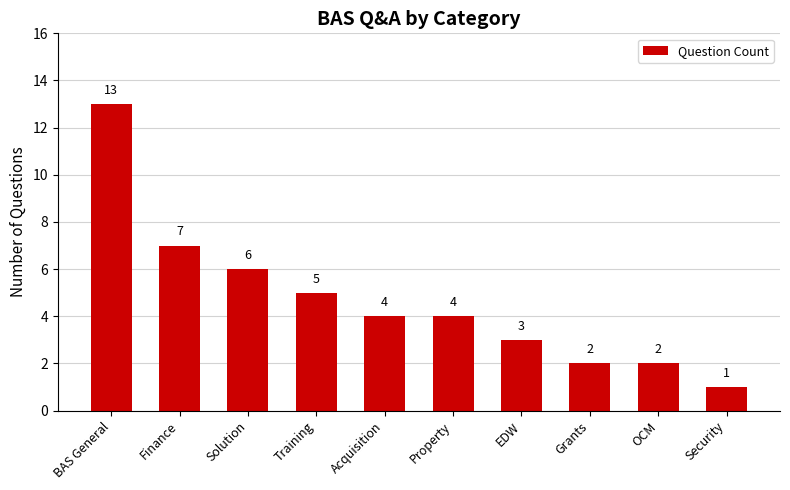

The value at Acquisition is 4. True or false?

True